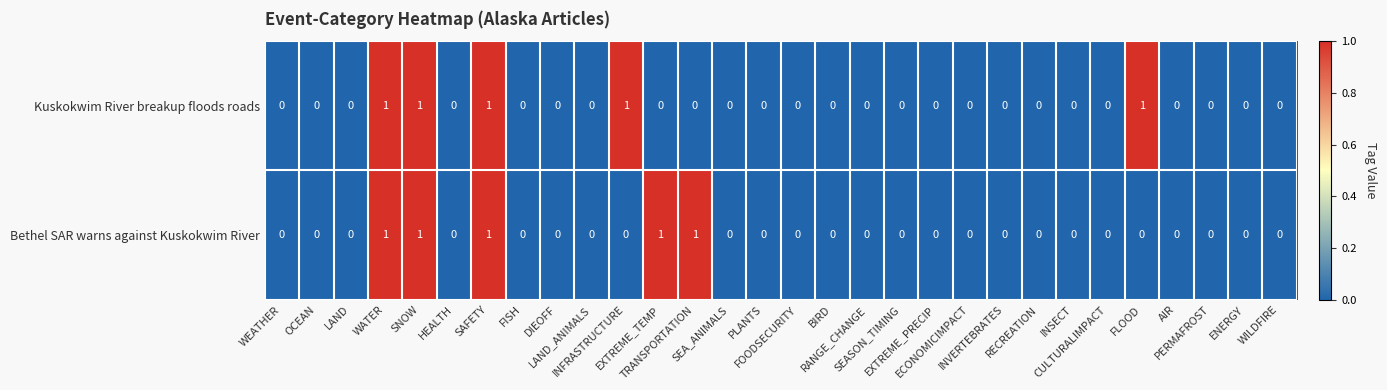

How many Kuskokwim River breakup floods roads values are between 0 and 1?

30